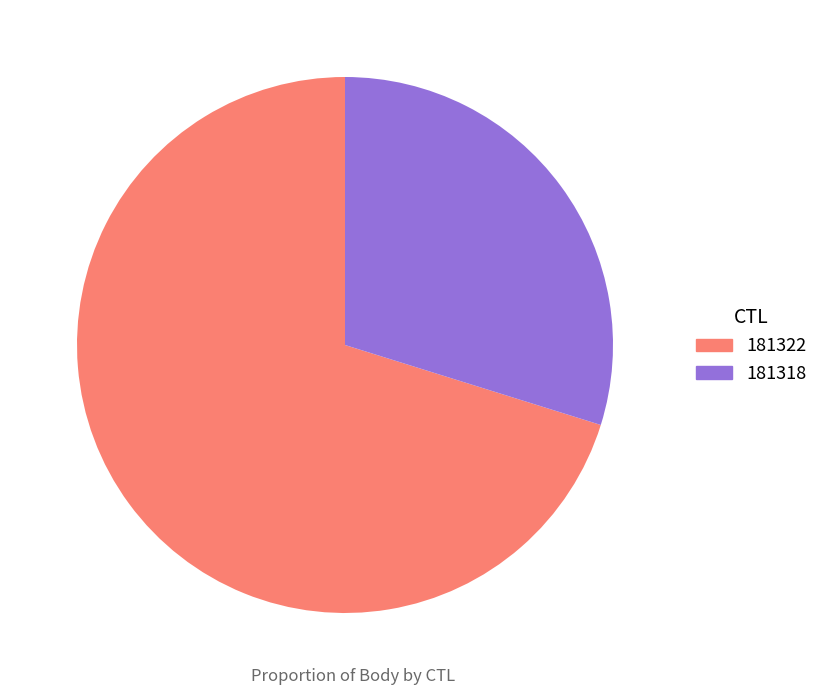

Between 181322 and 181318, which is larger?

181322